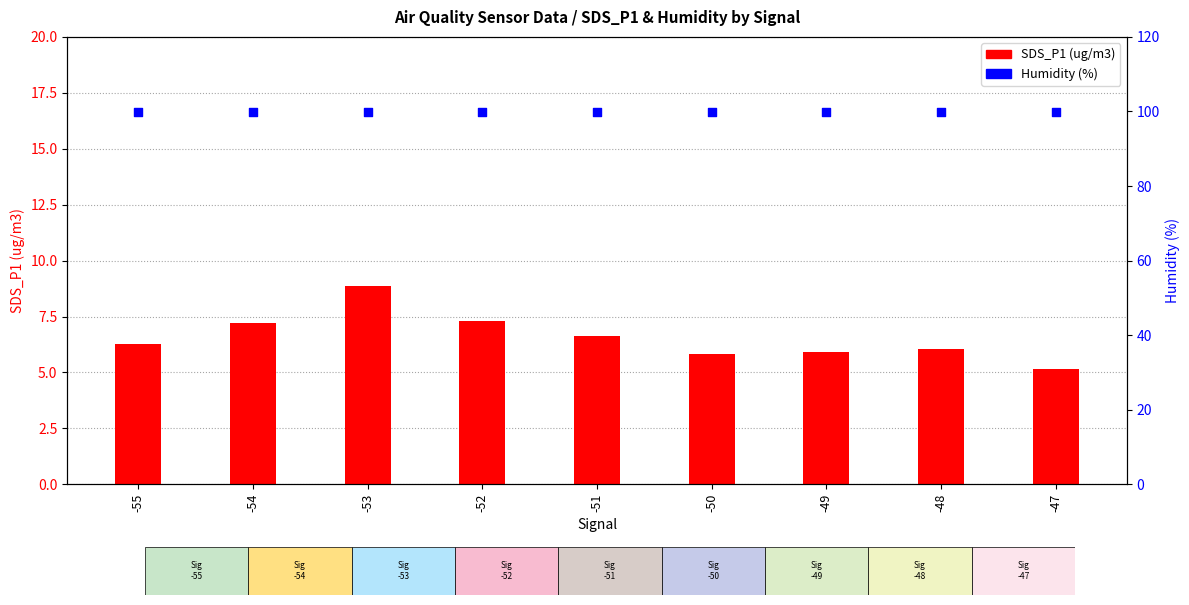

At which category is the sum across all series the highest?

-53